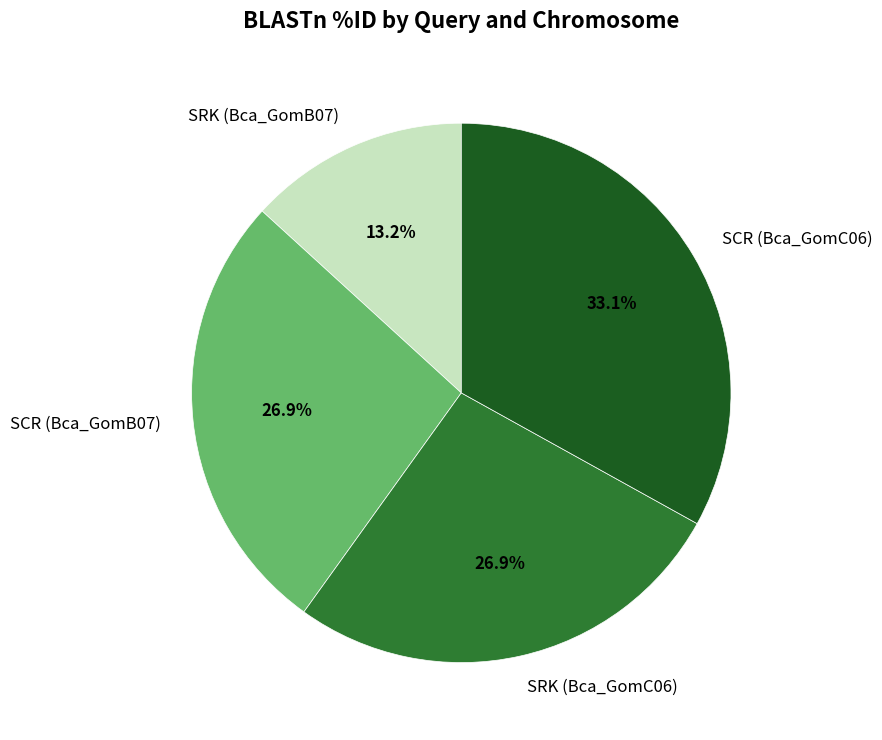

Which slice is the smallest?

SRK (Bca_GomB07)